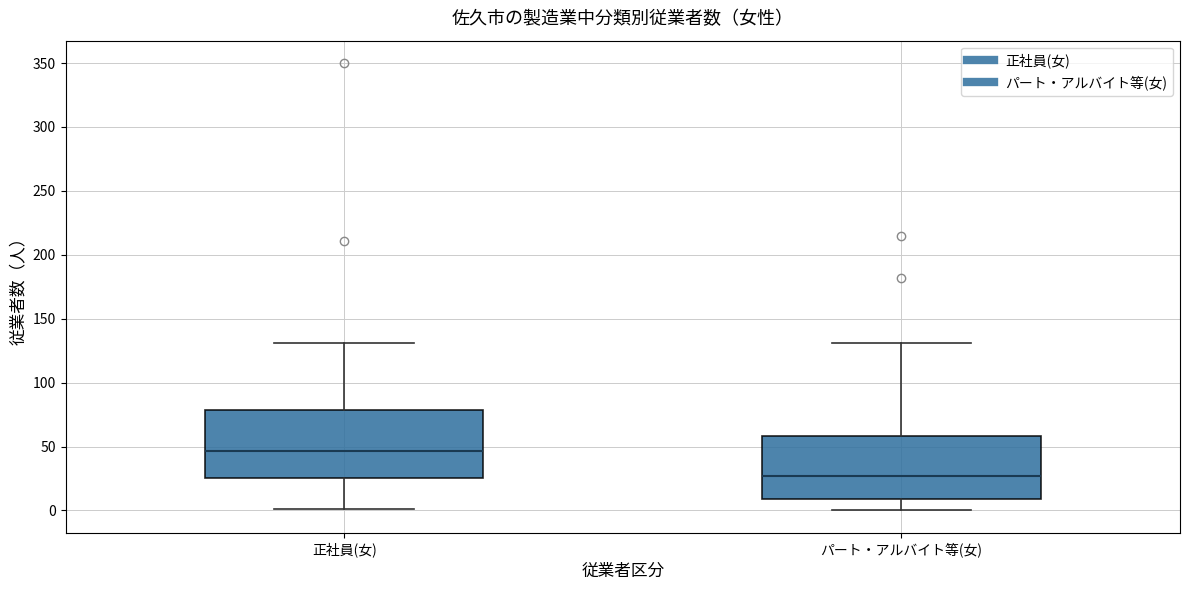

Reading left to right, read every box against the y-axis: the position of its median line, the range the box covers, and the ends of its whiskers. The values are not printed on the chart, so give them approximately, as read against the axis.

正社員(女): median 45, box 25 to 80, whiskers 0 to 130
パート・アルバイト等(女): median 25, box 10 to 60, whiskers 0 to 130